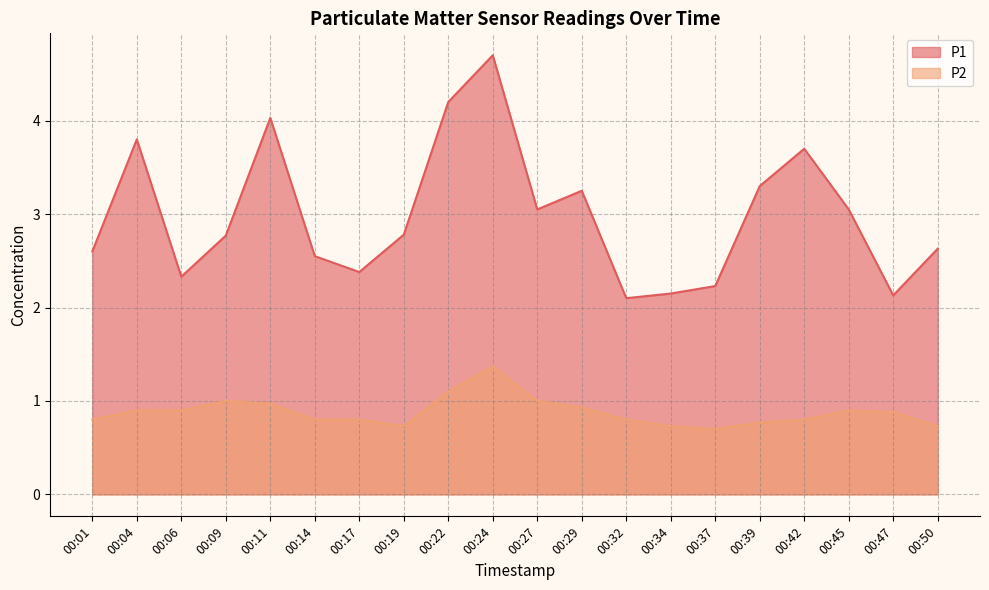

Which has a higher value, 00:22 or 00:27?

00:22